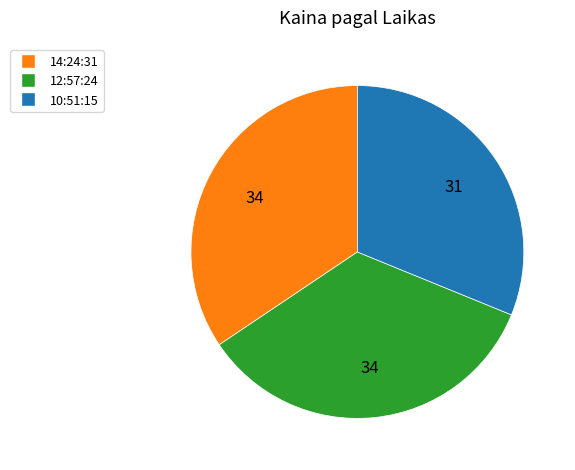

Count the number of slices in the pie.

3